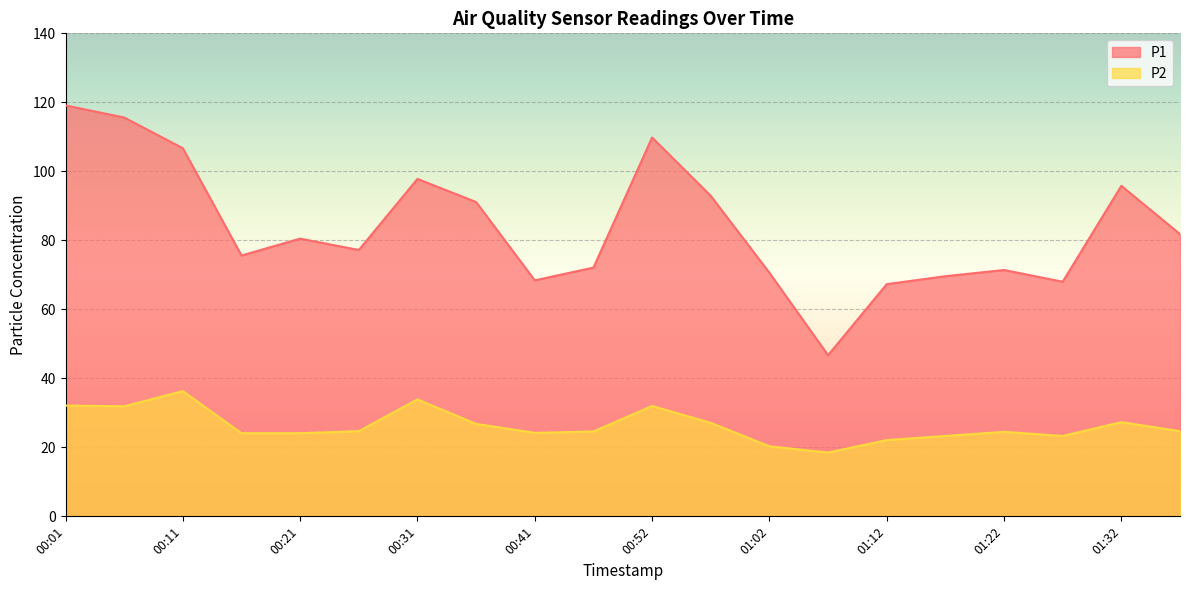

Reading left to right, transcribe all the data shown in this chart.

P1: 00:01=119.1	00:06=115.6	00:11=106.7	00:16=75.6	00:21=80.5	00:26=77.2	00:31=97.8	00:36=91.1	00:41=68.4	00:46=72.1	00:52=109.8	00:57=92.9	01:02=70.6	01:07=46.7	01:12=67.3	01:17=69.6	01:22=71.4	01:27=68.0	01:32=95.8	01:37=81.8
P2: 00:01=32.1	00:06=31.9	00:11=36.3	00:16=24.1	00:21=24.1	00:26=24.7	00:31=33.9	00:36=26.8	00:41=24.2	00:46=24.6	00:52=32.0	00:57=27.1	01:02=20.3	01:07=18.5	01:12=22.1	01:17=23.3	01:22=24.5	01:27=23.3	01:32=27.3	01:37=24.7